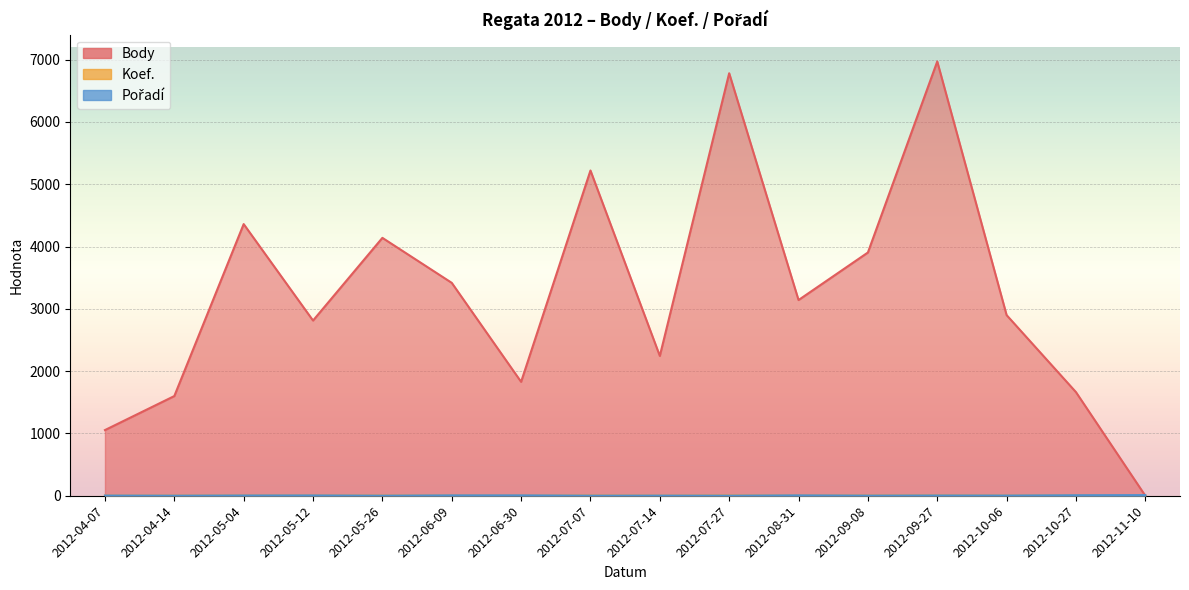

At which category is the sum across all series the highest?

2012-09-27